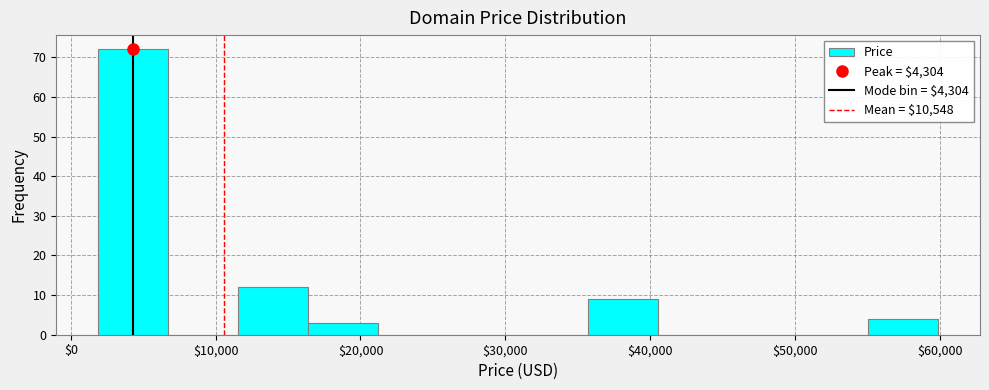

Reading left to right, transcribe this chart: for each bar, give the range it covers on the x-axis and its height. Neither the bar edges nor the heights are printed on the chart, so give them approximately, as read against the axes.

2000 to 7000: 72
7000 to 12000: 0
12000 to 16000: 12
16000 to 21000: 3
21000 to 26000: 0
26000 to 31000: 0
31000 to 36000: 0
36000 to 41000: 9
41000 to 45000: 0
45000 to 50000: 0
50000 to 55000: 0
55000 to 60000: 4